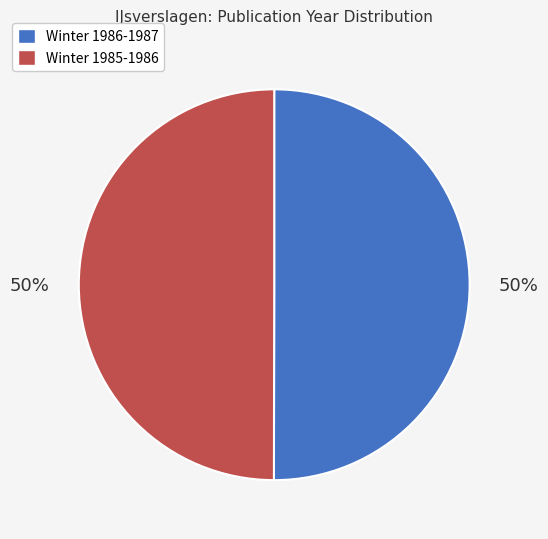

What is the ratio of the value at Winter 1985-1986 to the value at Winter 1986-1987?

1.0